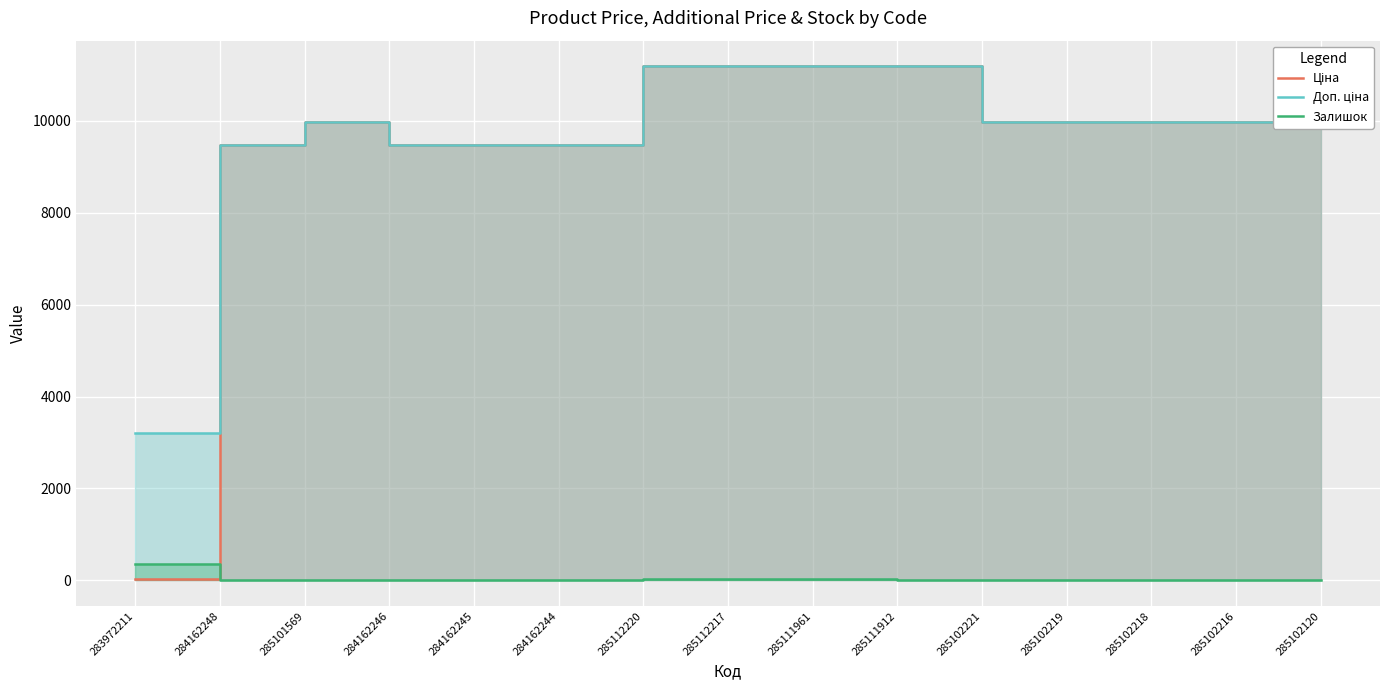

Reading left to right, what are all the values shown in this chart?

Ціна: 32.0	9480.1	9975.0	9480.1	9480.1	9480.1	11188.2	11188.2	11188.2	11188.2	9975.0	9975.0	9975.0	9975.0	9975.0
Доп. ціна: 3205.0	9480.1	9975.0	9480.1	9480.1	9480.1	11188.2	11188.2	11188.2	11188.2	9975.0	9975.0	9975.0	9975.0	9975.0
Залишок: 360.0	0.0	7.0	0.0	8.0	2.0	17.0	17.0	17.0	15.0	2.0	9.0	3.0	0.0	0.0